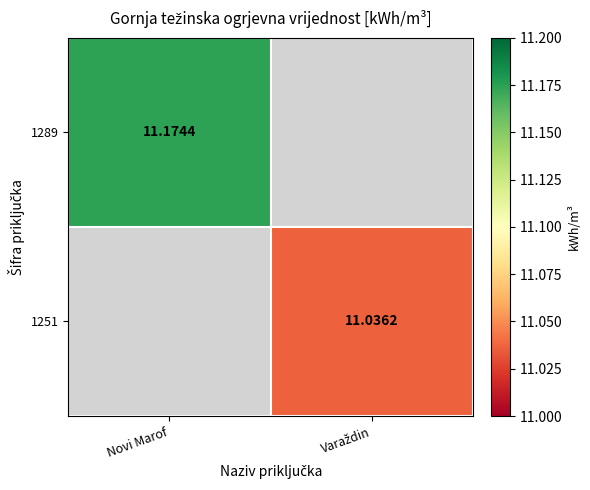

How many positive values does the 1251 series have?

1